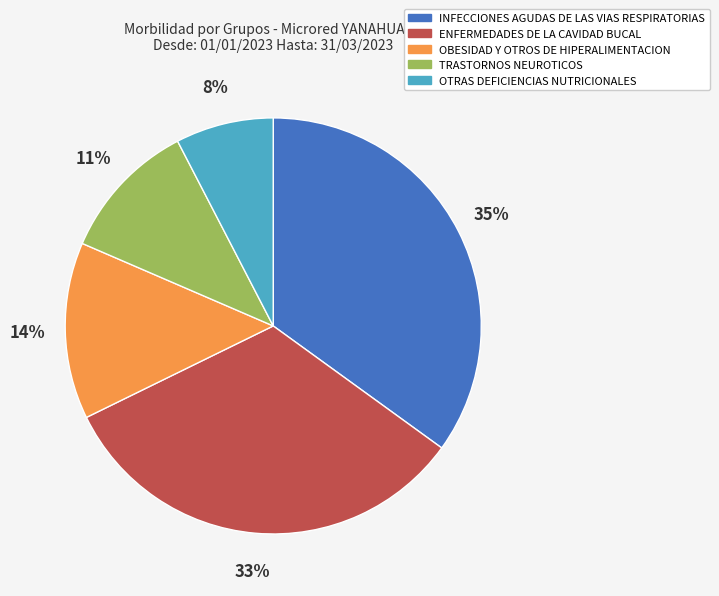

Approximately how many times larger is the value at ENFERMEDADES DE LA CAVIDAD BUCAL compared to OBESIDAD Y OTROS DE HIPERALIMENTACION?

2.4